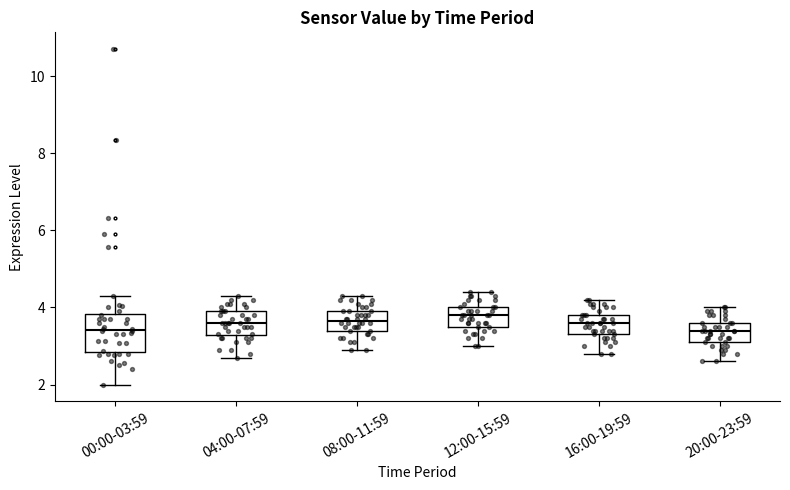

Reading left to right, transcribe this box plot: for each box, give where its median line is, the range the box spans, and where its two whiskers end, as read against the y-axis. The values are not printed on the chart, so give them approximately, as read against the axis.

00:00-03:59: median 3.4, box 2.8 to 3.8, whiskers 2.0 to 4.4
04:00-07:59: median 3.6, box 3.2 to 4.0, whiskers 2.8 to 4.4
08:00-11:59: median 3.6, box 3.4 to 4.0, whiskers 3.0 to 4.4
12:00-15:59: median 3.8, box 3.6 to 4.0, whiskers 3.0 to 4.4
16:00-19:59: median 3.6, box 3.4 to 3.8, whiskers 2.8 to 4.2
20:00-23:59: median 3.4, box 3.2 to 3.6, whiskers 2.6 to 4.0